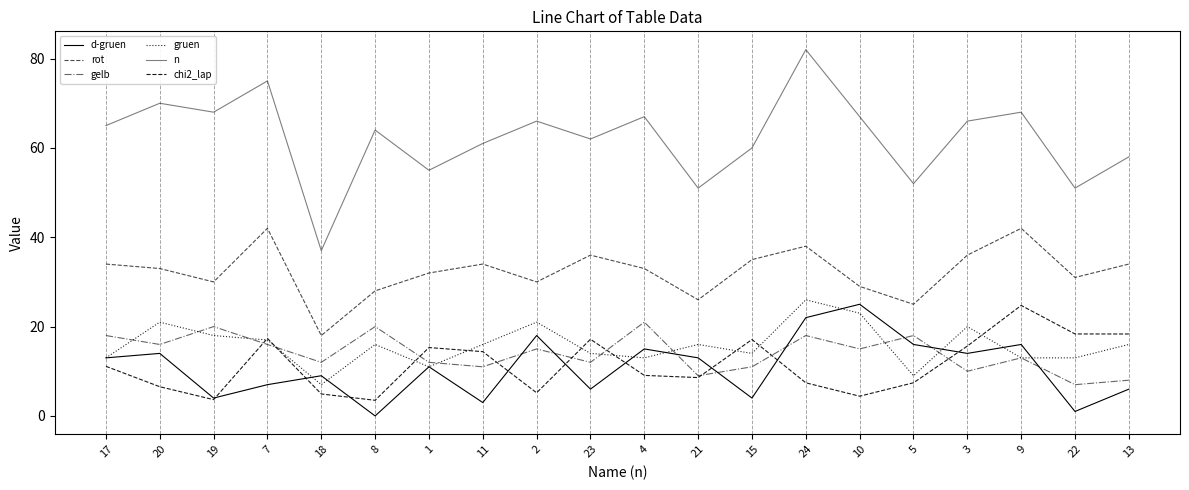

Does the chart have visible grid lines?

Yes